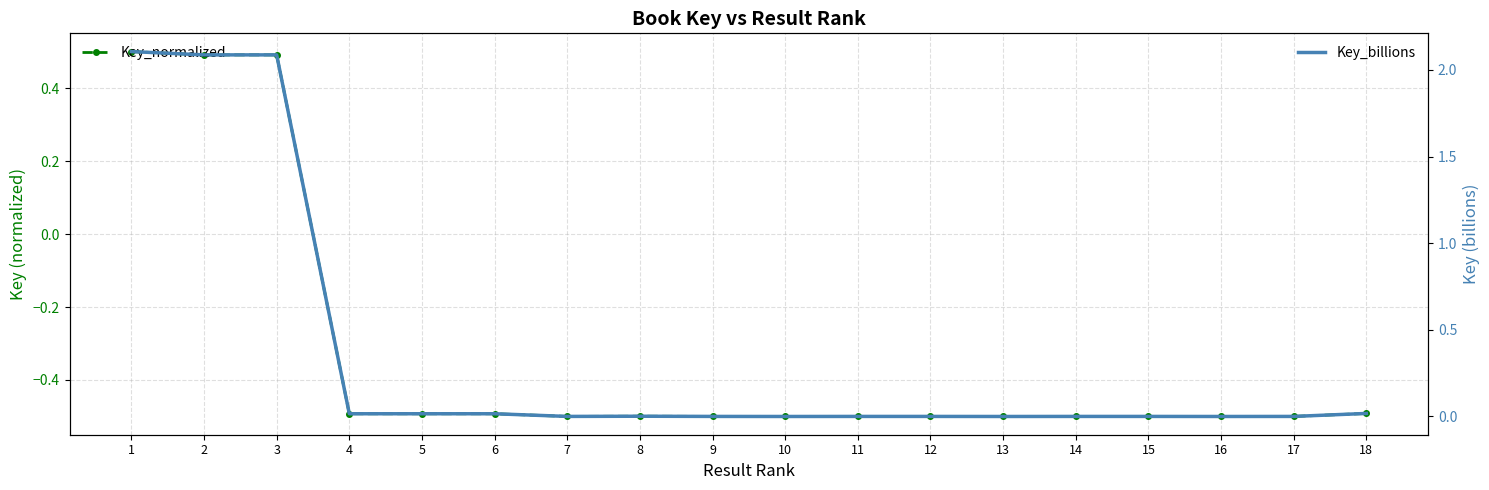

True or false: Key_normalized has a value of -0.5 at 5.

True